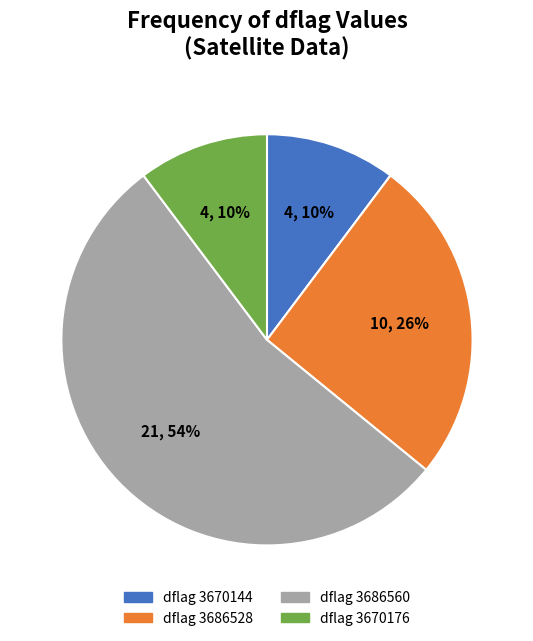

Does any single category account for the majority?

Yes